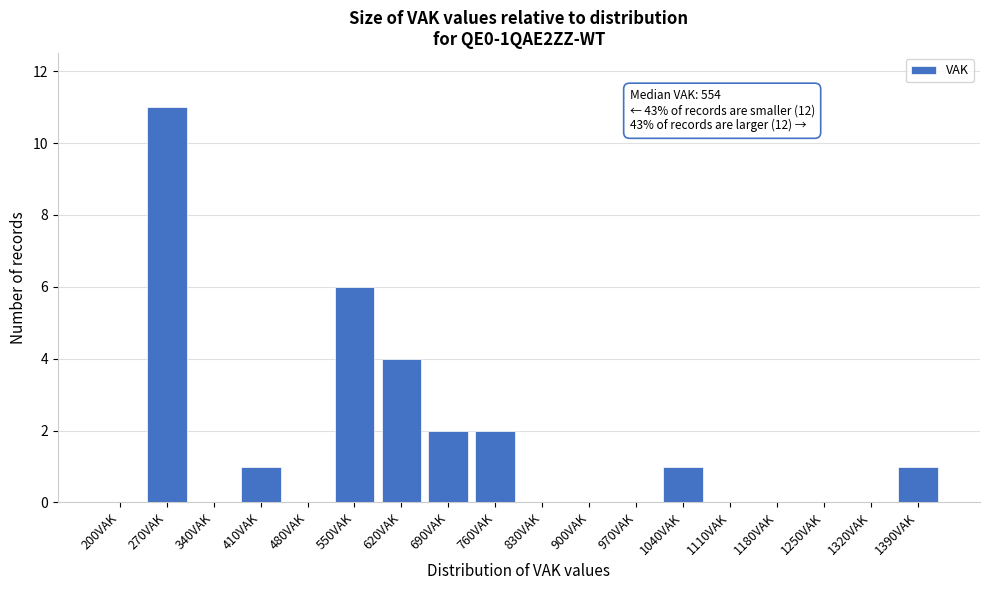

Reading left to right, transcribe all the data shown in this chart.

200VAK=0	270VAK=11	340VAK=0	410VAK=1	480VAK=0	550VAK=6	620VAK=4	690VAK=2	760VAK=2	830VAK=0	900VAK=0	970VAK=0	1040VAK=1	1110VAK=0	1180VAK=0	1250VAK=0	1320VAK=0	1390VAK=1